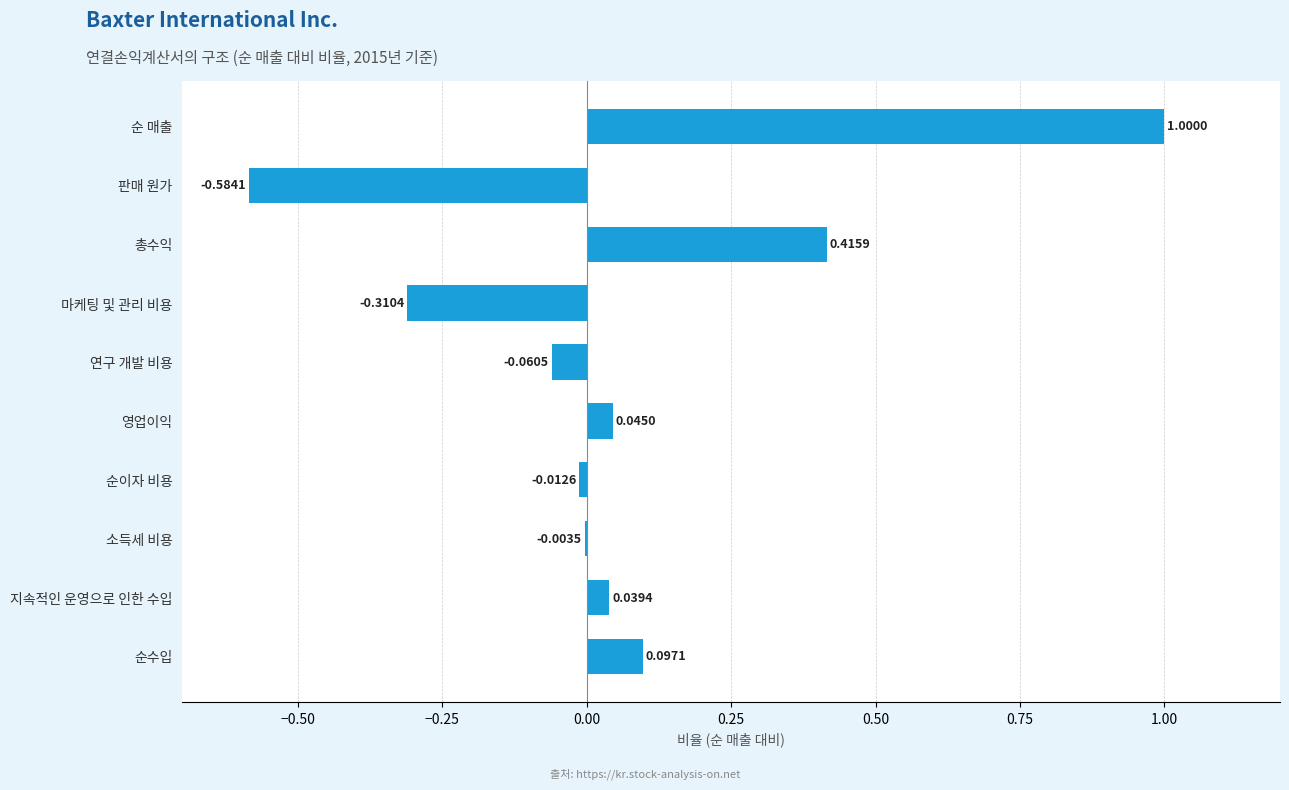

How many values are above zero?

5